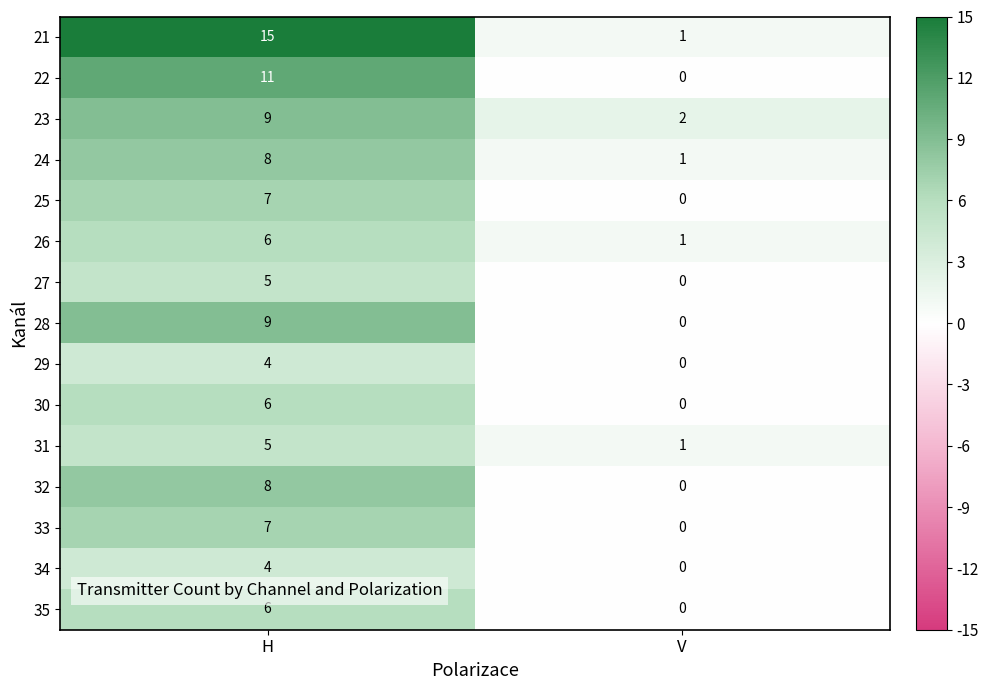

Count the number of categories in the chart.

2